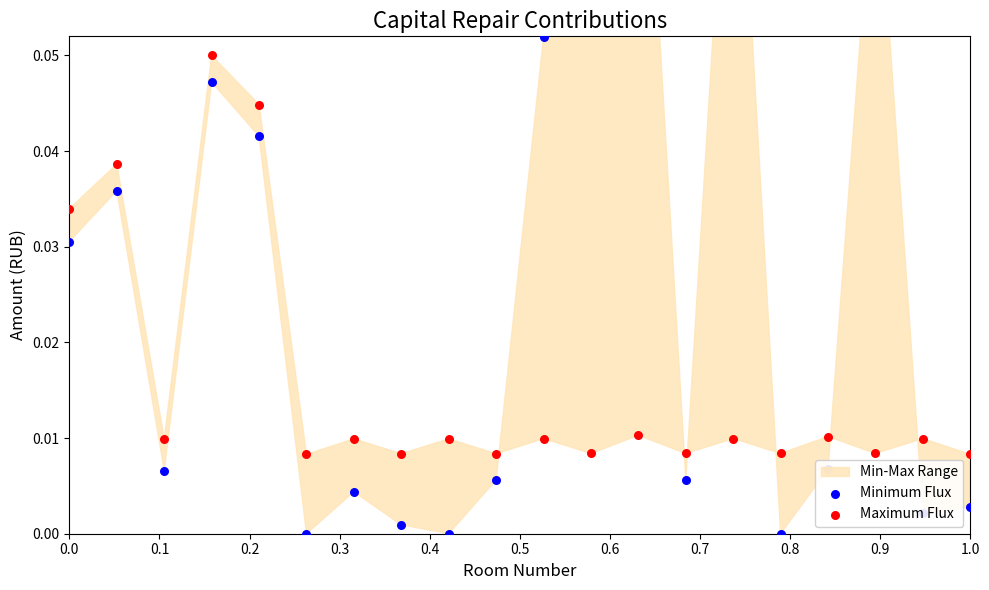

Which series has the widest spread of Y values?

Minimum Flux